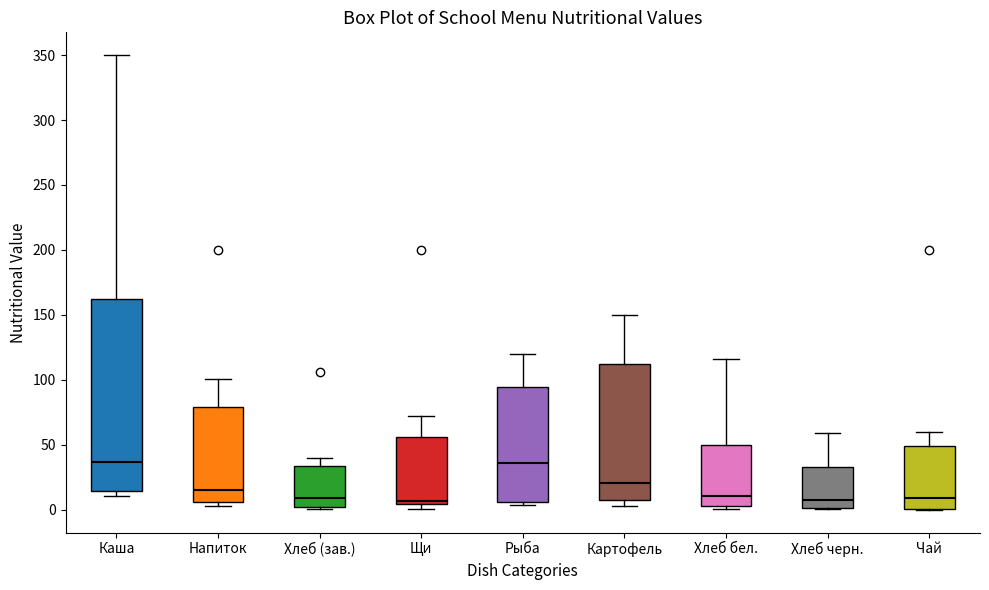

Where does the upper whisker of the box for Каша end on the y-axis? The values are not printed on the chart, so give them approximately, as read against the axis.

350